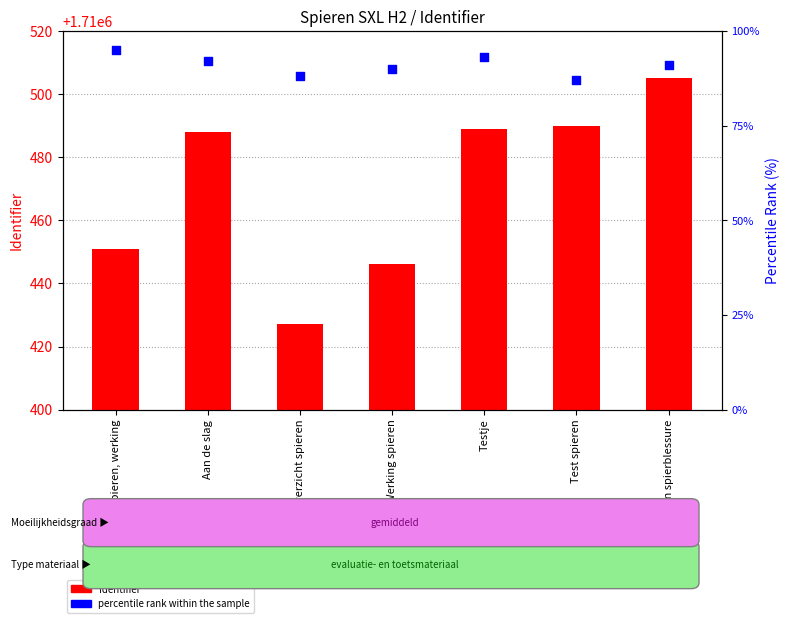

Which series contains the highest Y value?

Identifier